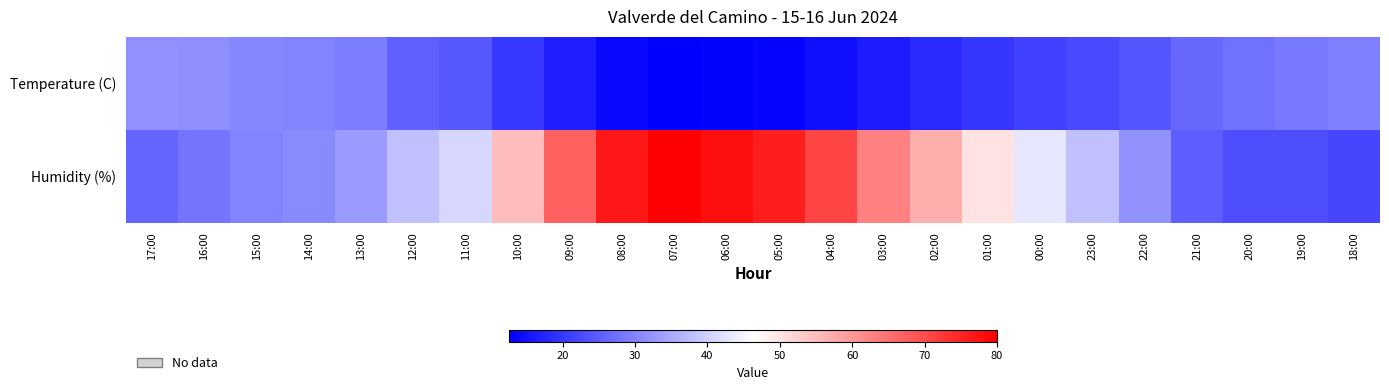

Reading right to left, list all the values displayed in this chart.

Temperature (C): 18:00=29.7	19:00=28.8	20:00=27.8	21:00=26.5	22:00=24.0	23:00=22.6	00:00=21.4	01:00=19.9	02:00=18.2	03:00=16.4	04:00=14.8	05:00=13.2	06:00=13.0	07:00=12.6	08:00=13.9	09:00=16.6	10:00=20.2	11:00=24.2	12:00=25.5	13:00=29.0	14:00=30.2	15:00=30.4	16:00=31.4	17:00=31.8
Humidity (%): 18:00=22.0	19:00=23.0	20:00=23.0	21:00=25.0	22:00=32.0	23:00=38.0	00:00=43.0	01:00=50.0	02:00=57.0	03:00=63.0	04:00=71.0	05:00=76.0	06:00=78.0	07:00=80.0	08:00=77.0	09:00=67.0	10:00=55.0	11:00=41.0	12:00=38.0	13:00=33.0	14:00=31.0	15:00=30.0	16:00=28.0	17:00=26.0